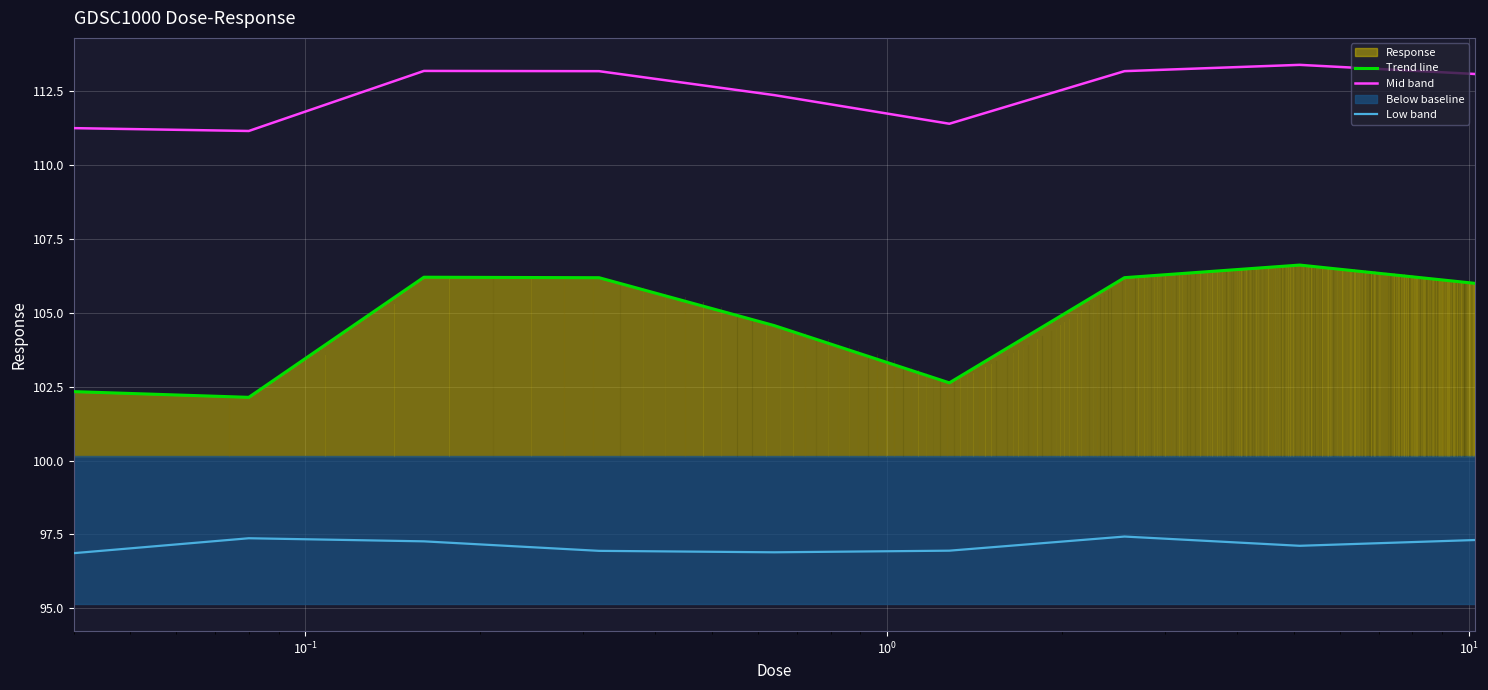

True or false: Trend line and Mid band cross at least once.

False